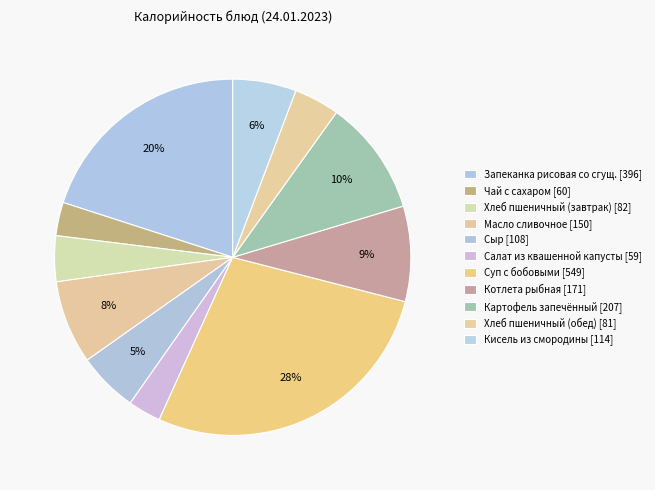

Does Масло сливочное represent more than half of the total?

No